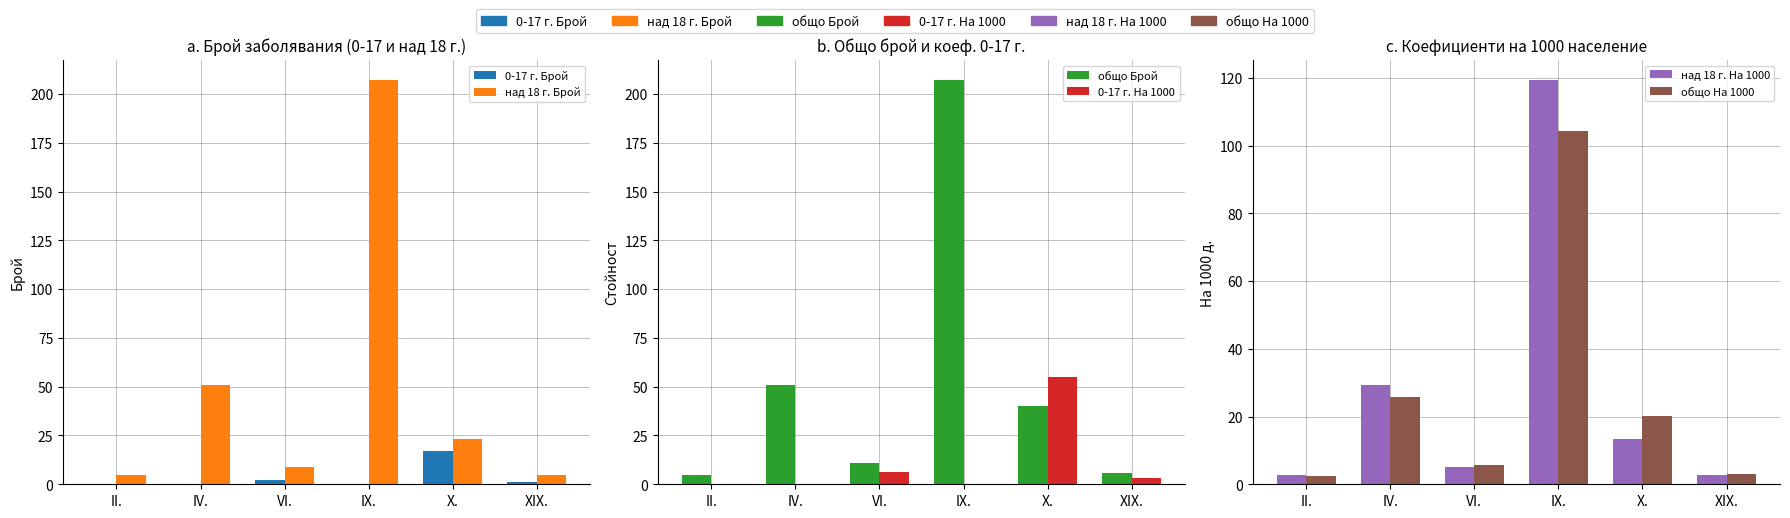

What is the label of the 3rd bar from the left?

VI.